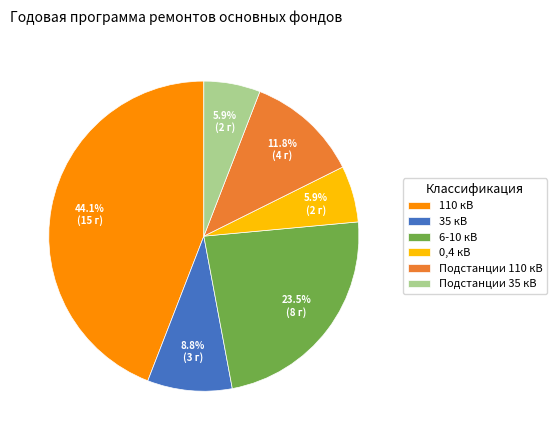

How many slices are in this pie chart?

6